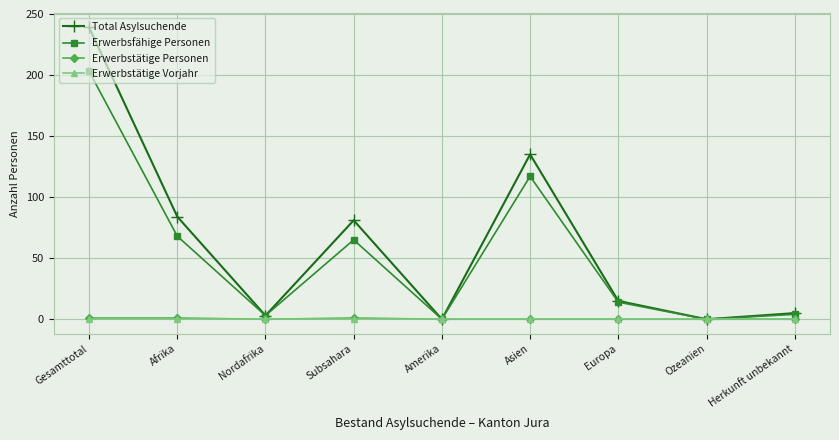

What is the label of the 2nd point from the left?

Afrika